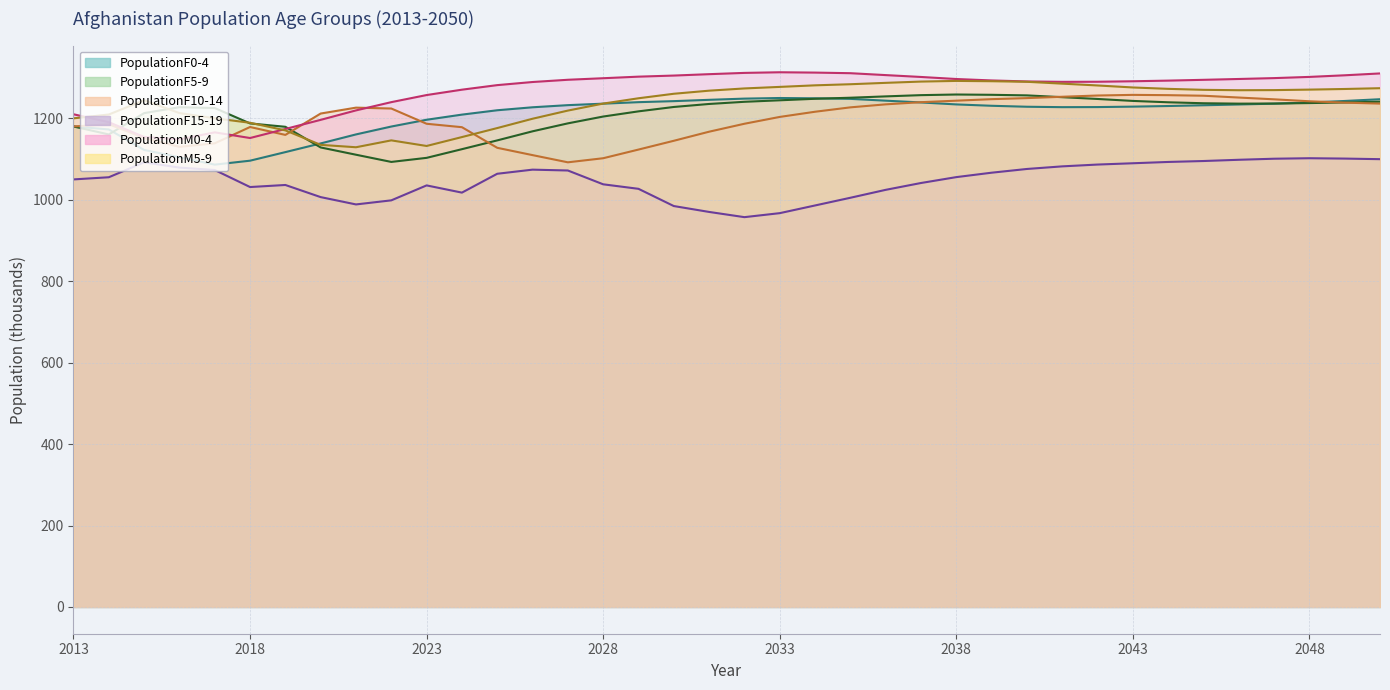

What are all the series names shown in the legend?

PopulationF0-4, PopulationF5-9, PopulationF10-14, PopulationF15-19, PopulationM0-4, PopulationM5-9